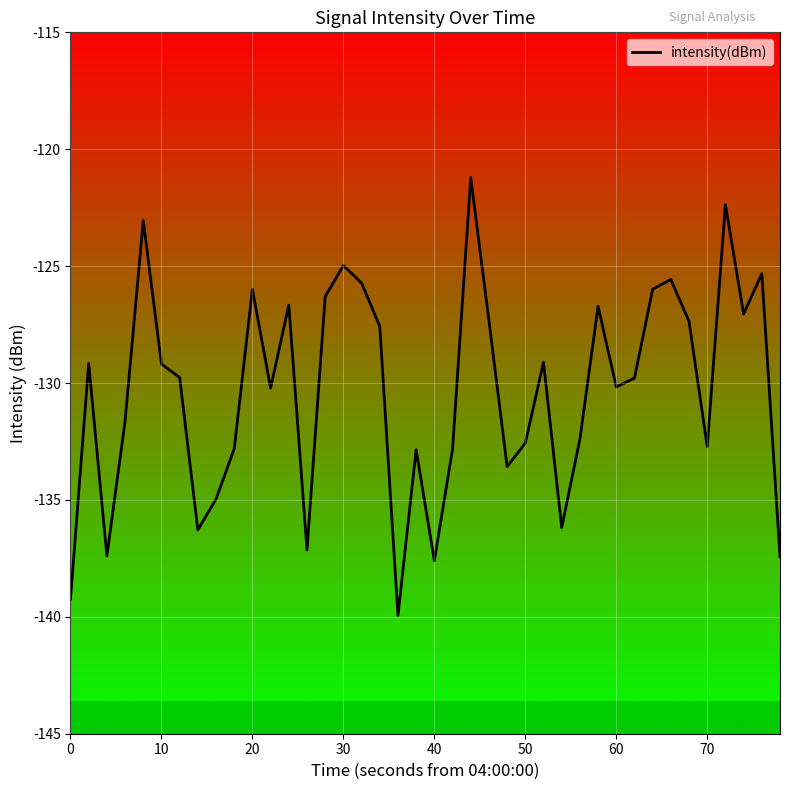

What is the greatest value displayed?

-121.2